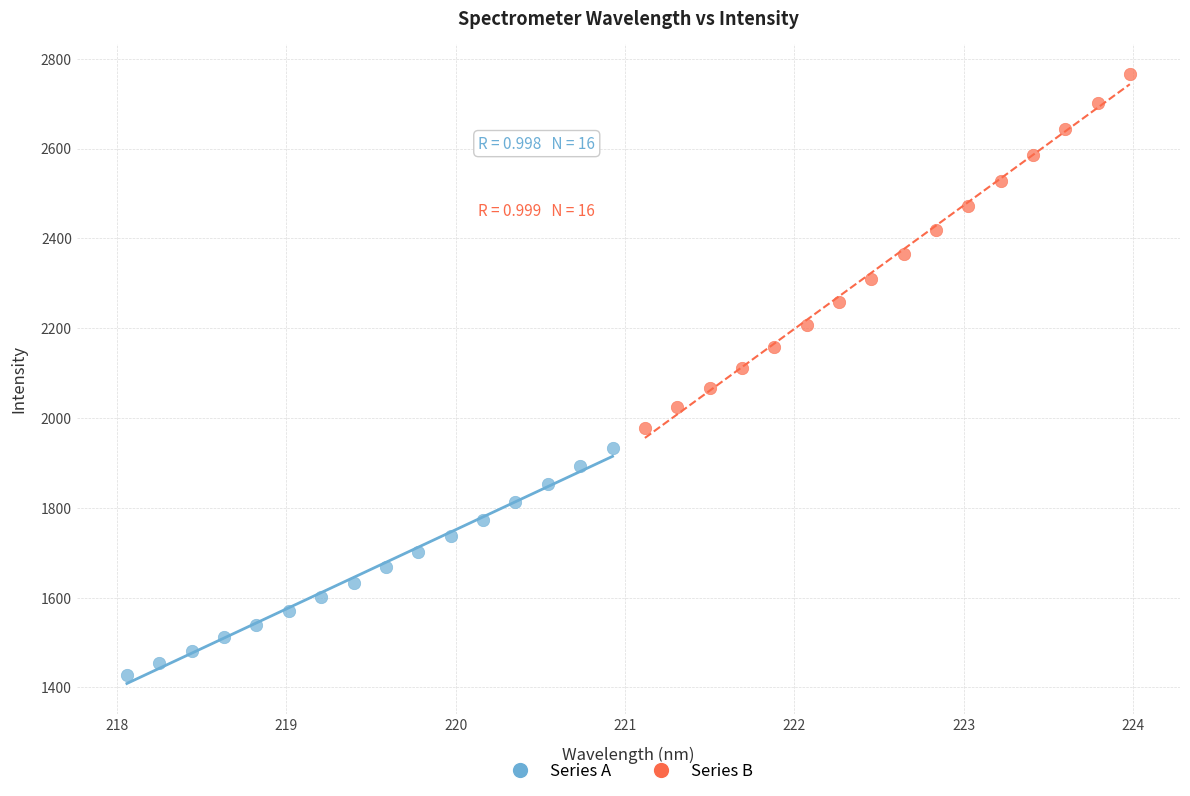

Which series contains the highest Y value?

Series B